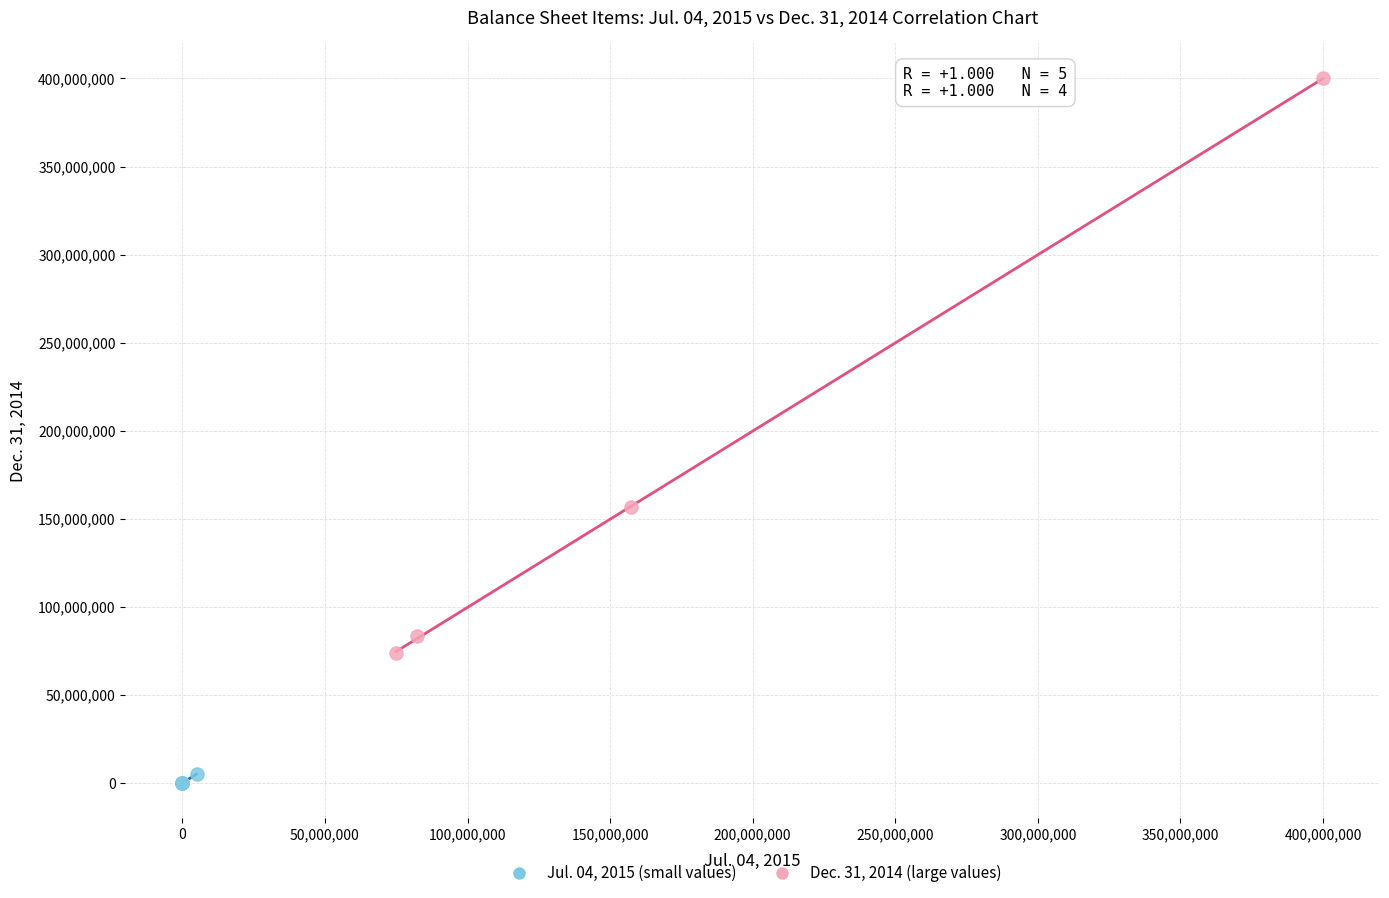

Which series contains the lowest Y value?

Jul. 04, 2015 (small values)